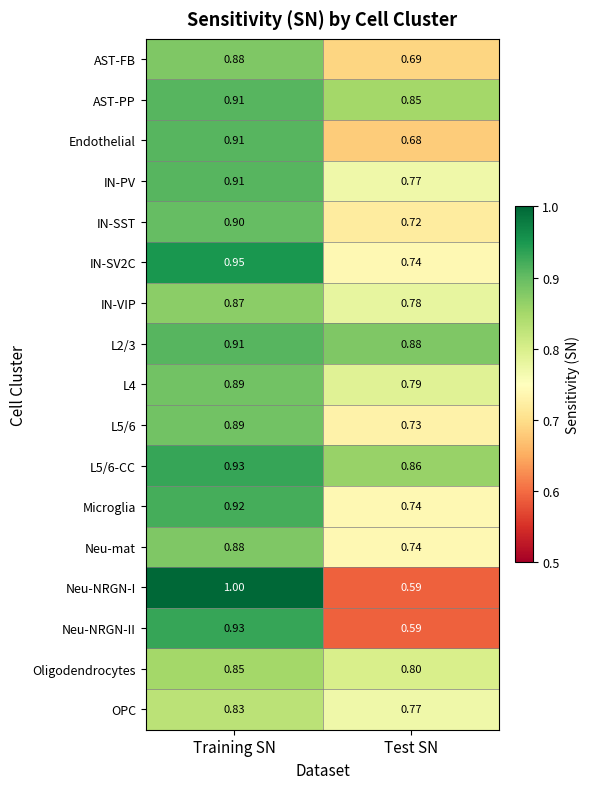

At which category is the sum across all series the highest?

Training SN